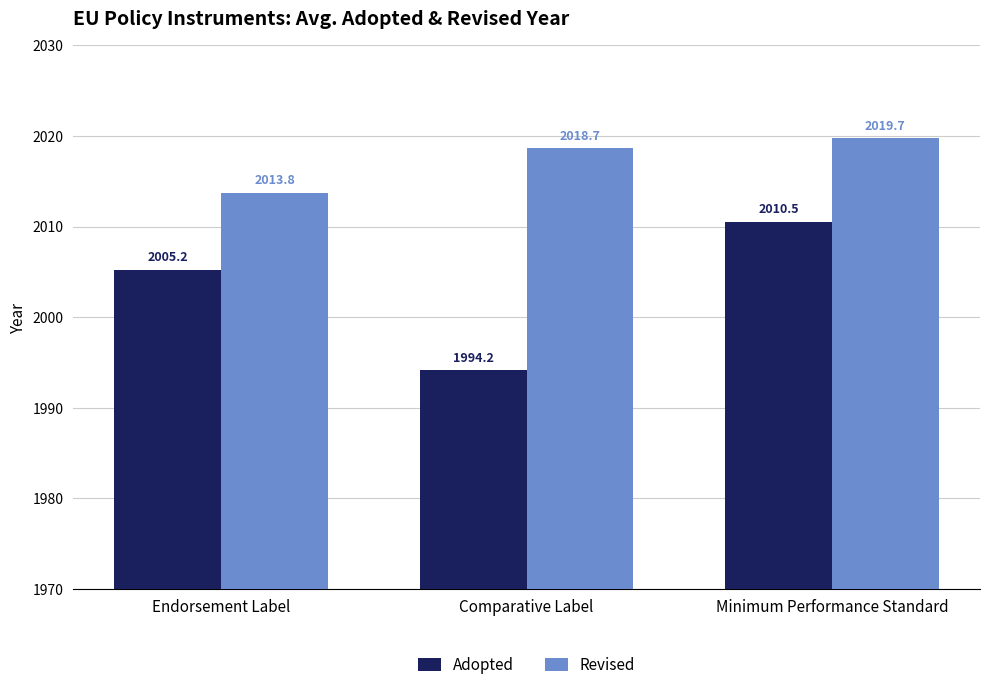

Does the chart contain stacked bars?

No